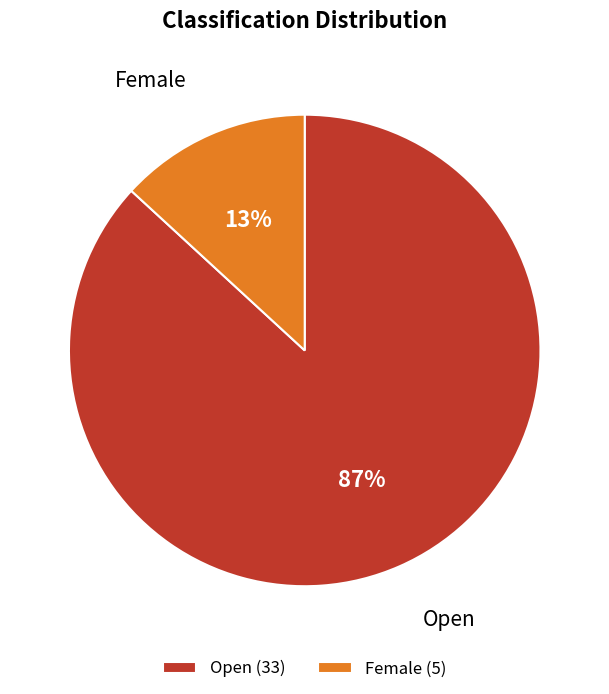

Do Female and Open together represent more than half of the pie?

Yes